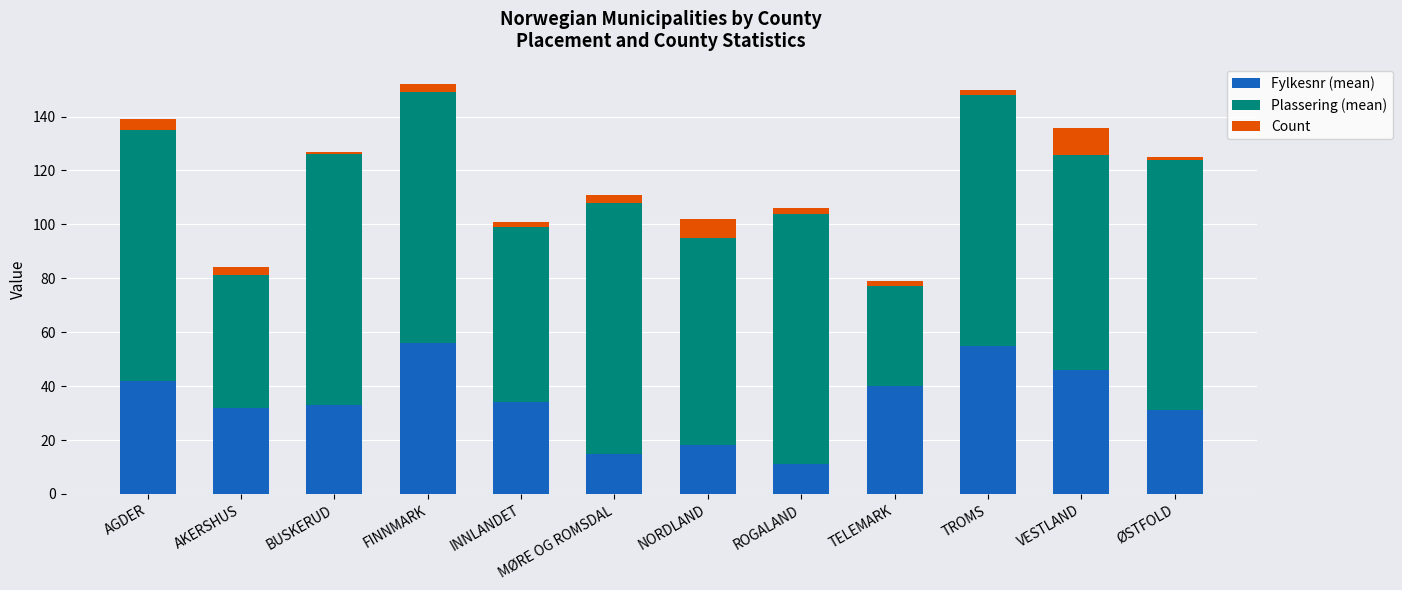

What is the sum of the Fylkesnr (mean) values at NORDLAND and AGDER?

60.0